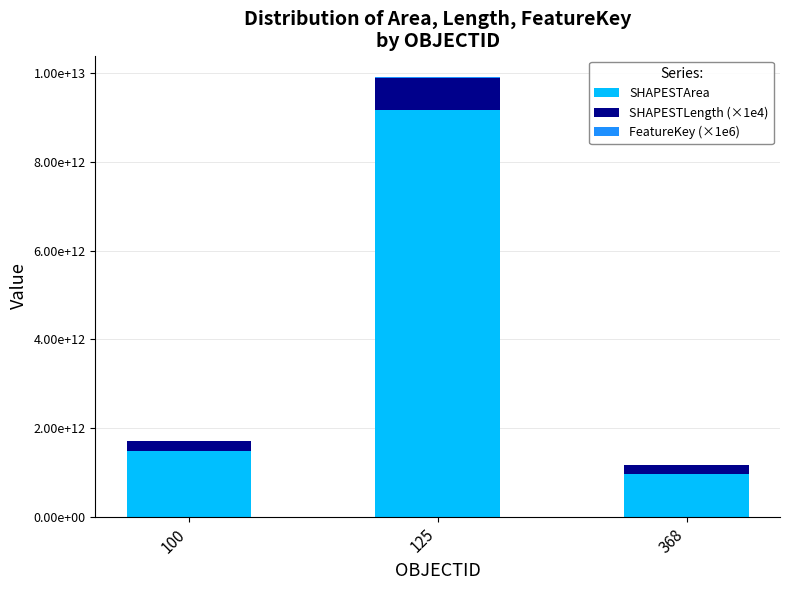

At which category is the sum across all series the highest?

125